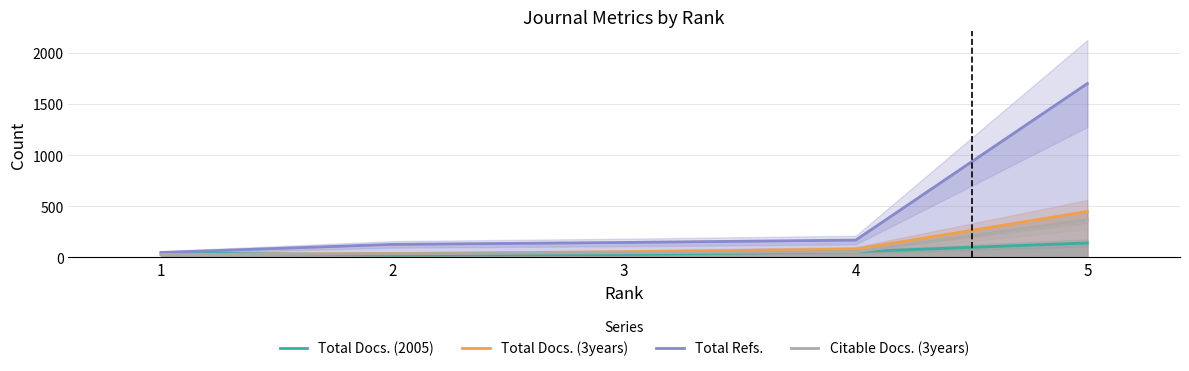

List the series in order of their peak value, lowest first.

Total Docs. (2005), Citable Docs. (3years), Total Docs. (3years), Total Refs.